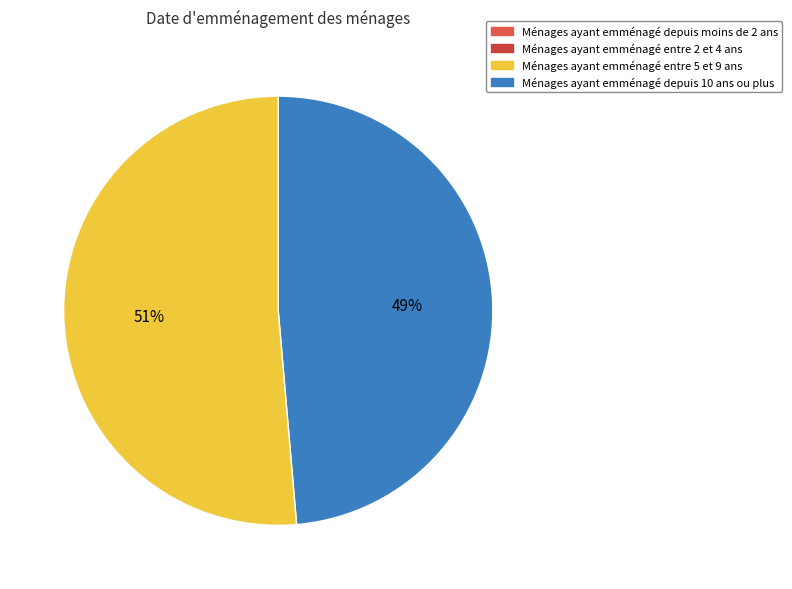

Is there a majority slice in this chart?

Yes